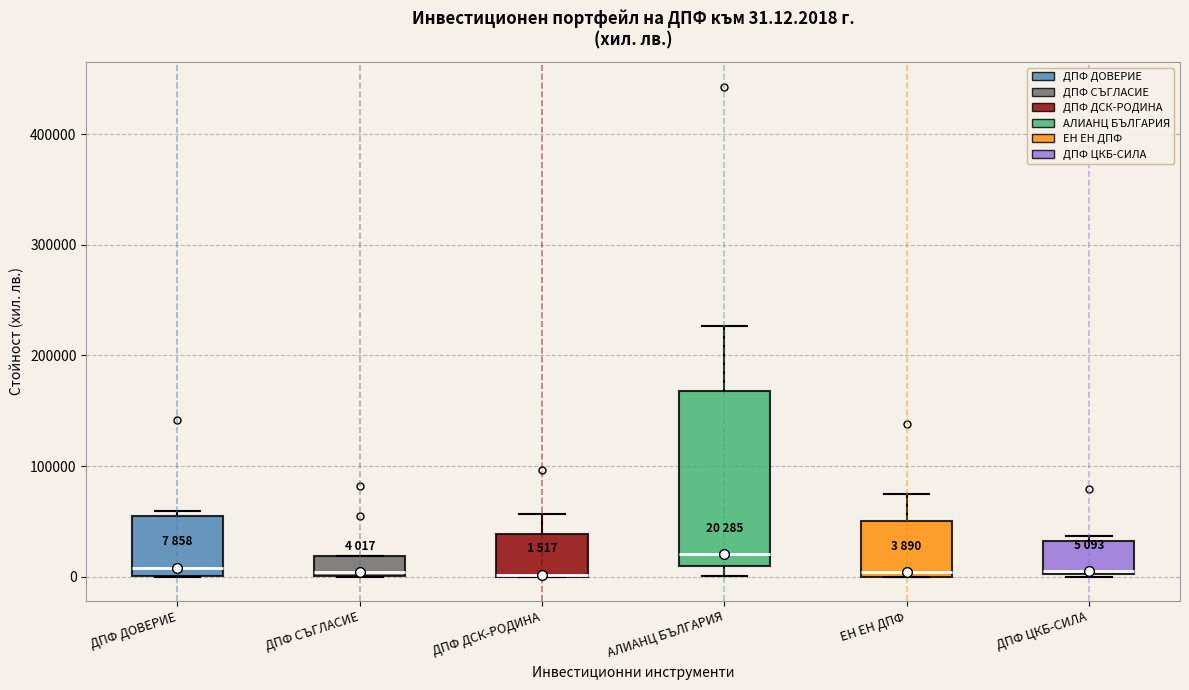

Which box is the tallest, from its lower edge to its upper edge?

АЛИАНЦ БЪЛГАРИЯ